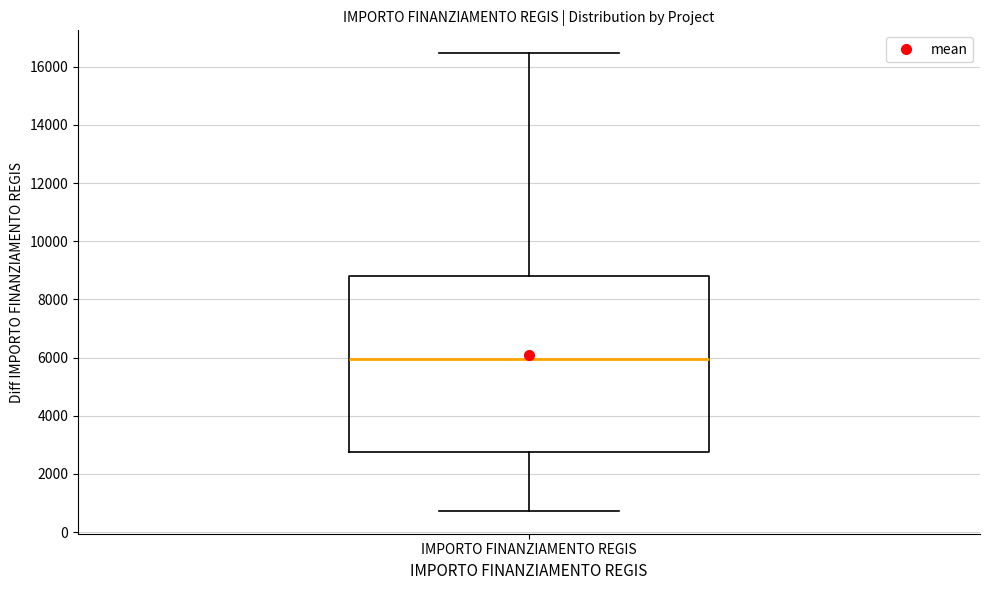

Read this box plot against the y-axis: the position of the median line, the range covered by the box, and the ends of both whiskers. The values are not printed on the chart, so give them approximately, as read against the axis.

median 6000, box 2800 to 8800, whiskers 800 to 16400